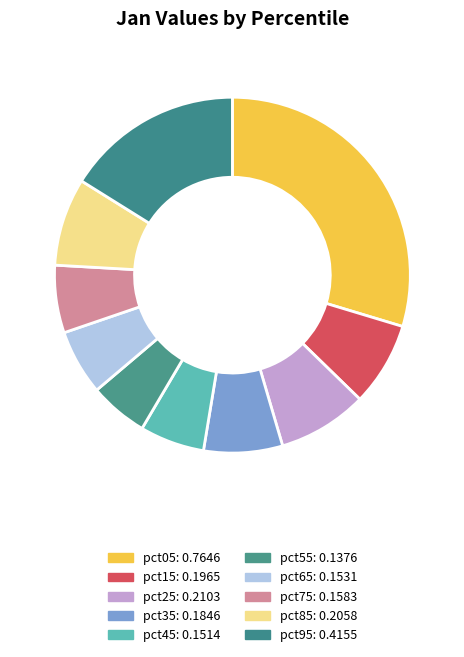

How many segments does this pie chart have?

10